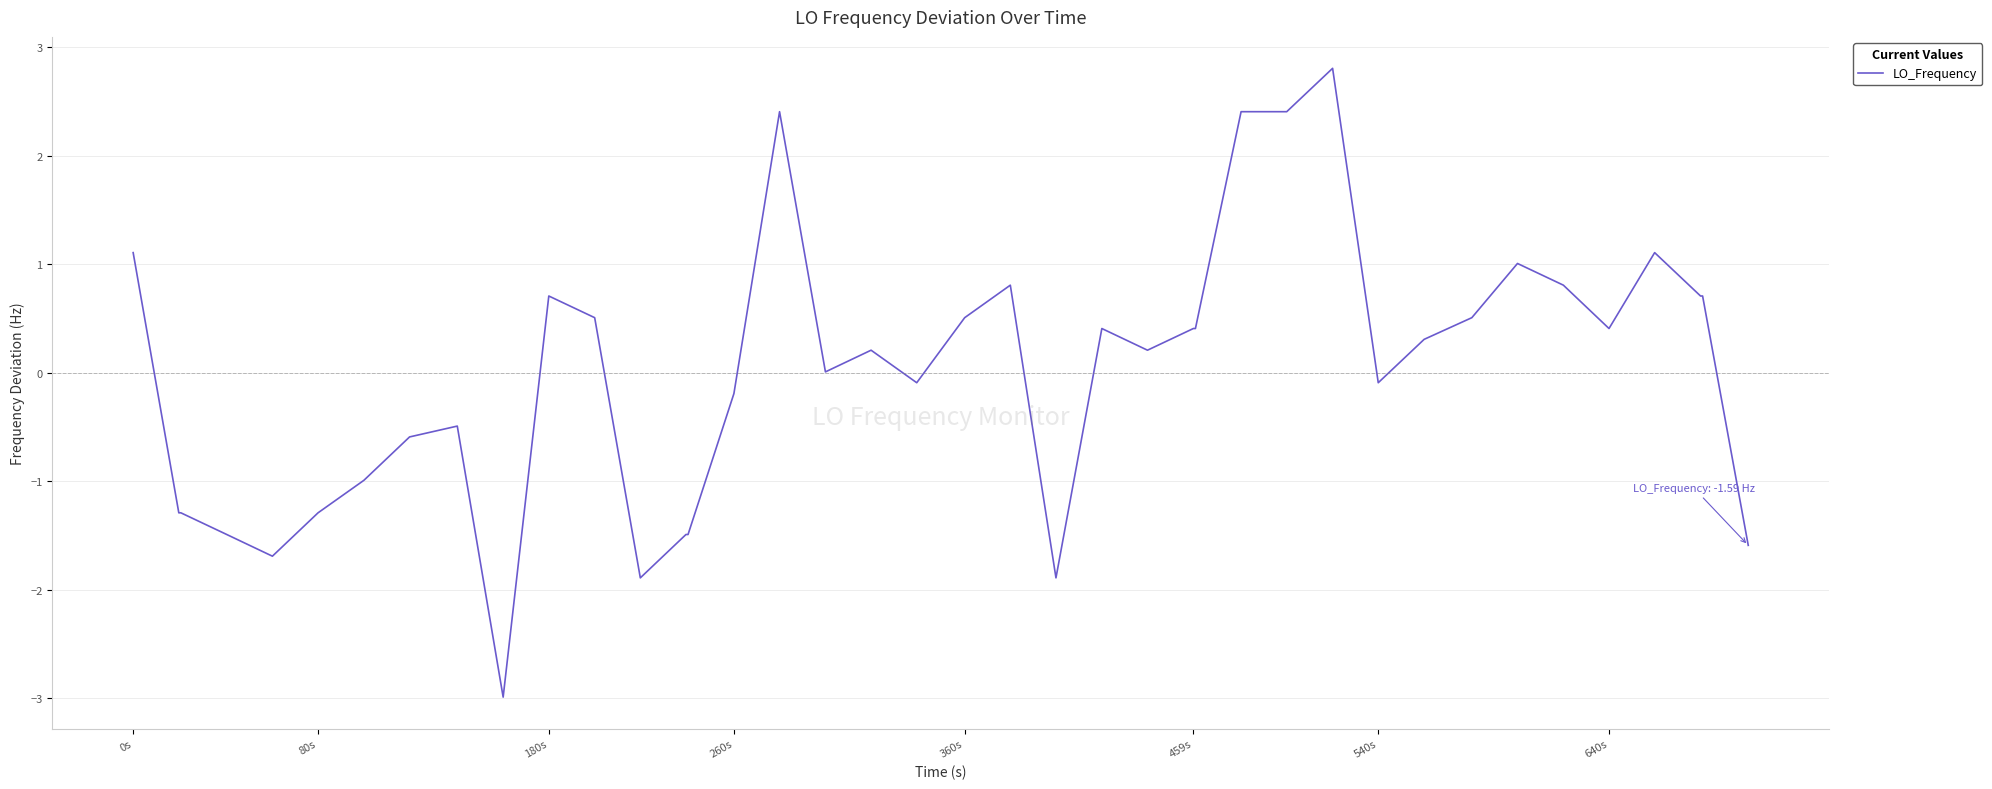

What is the difference between the maximum and minimum values?

5.8